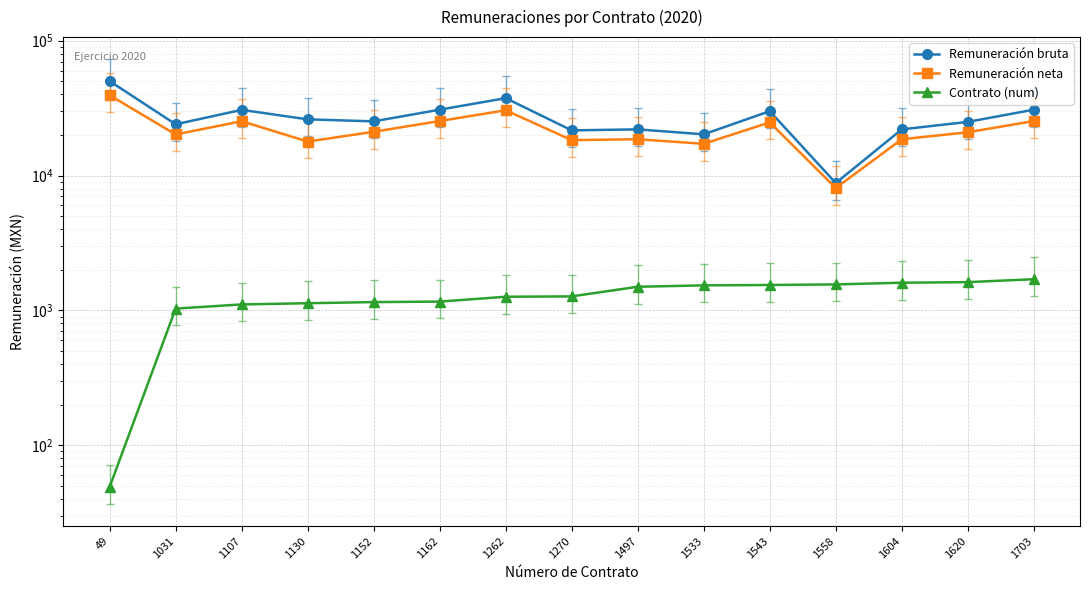

Rank the series by their maximum value, from lowest to highest.

Contrato (num), Remuneración neta, Remuneración bruta